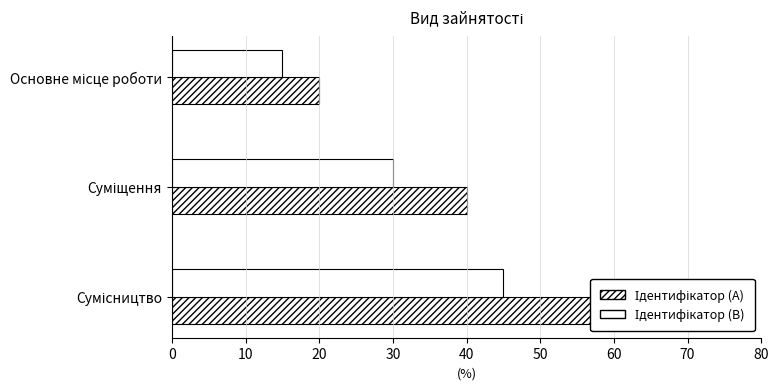

Does the chart contain stacked bars?

No